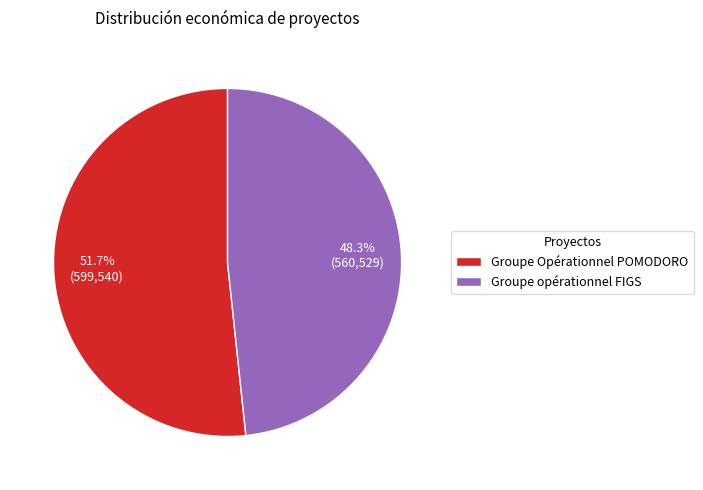

Rank the categories by value from lowest to highest.

Groupe opérationnel FIGS, Groupe Opérationnel POMODORO